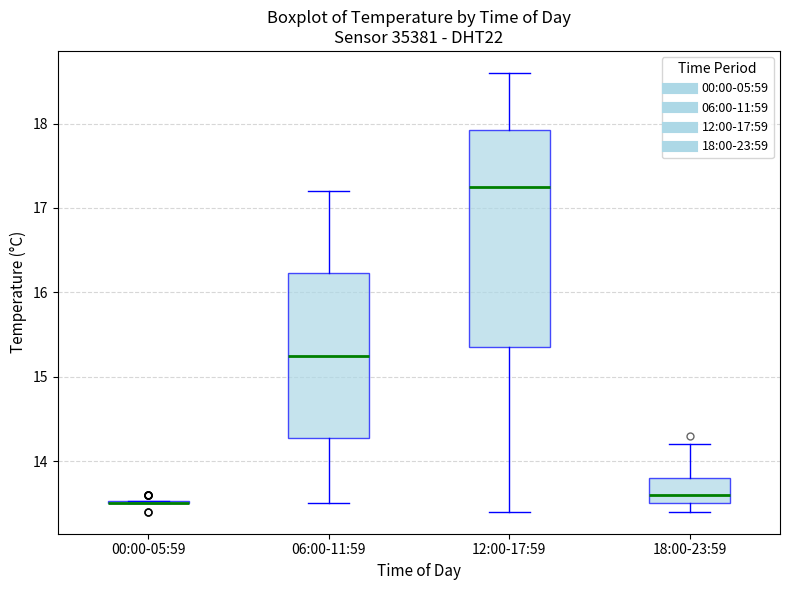

Where is the lower edge of the box for 06:00-11:59 on the y-axis? The values are not printed on the chart, so give them approximately, as read against the axis.

14.3